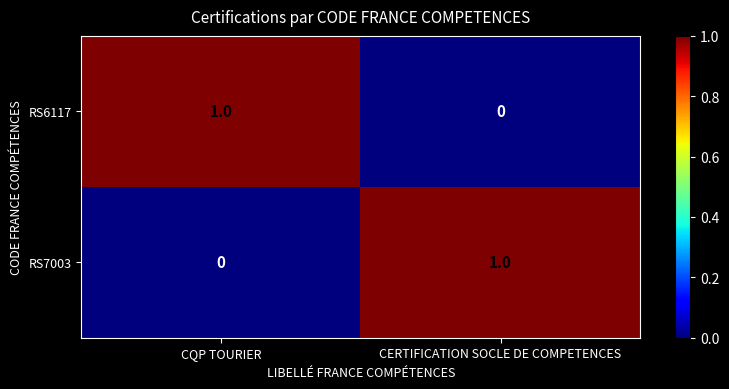

Reading right to left, list all the values displayed in this chart.

RS6117: CERTIFICATION SOCLE DE COMPETENCES=0	CQP TOURIER=1
RS7003: CERTIFICATION SOCLE DE COMPETENCES=1	CQP TOURIER=0